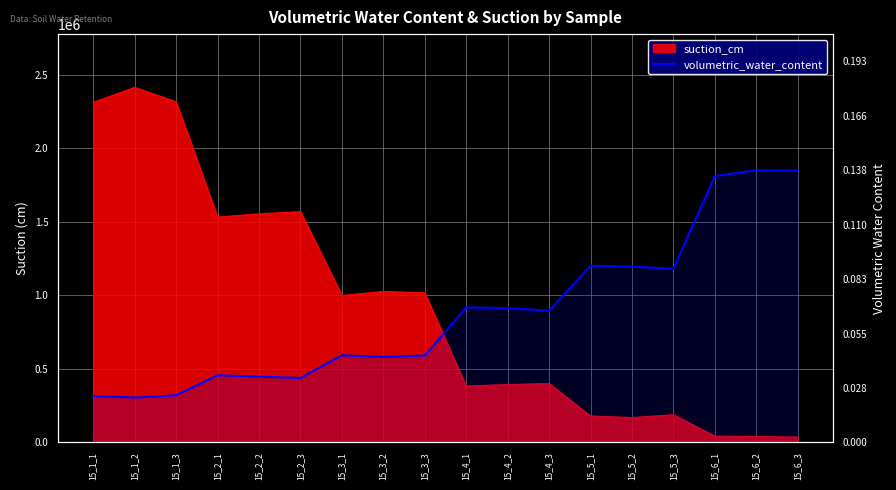

Reading left to right, list all the values displayed in this chart.

15_1_1=0.0	15_1_2=0.0	15_1_3=0.0	15_2_1=0.0	15_2_2=0.0	15_2_3=0.0	15_3_1=0.0	15_3_2=0.0	15_3_3=0.0	15_4_1=0.1	15_4_2=0.1	15_4_3=0.1	15_5_1=0.1	15_5_2=0.1	15_5_3=0.1	15_6_1=0.1	15_6_2=0.1	15_6_3=0.1